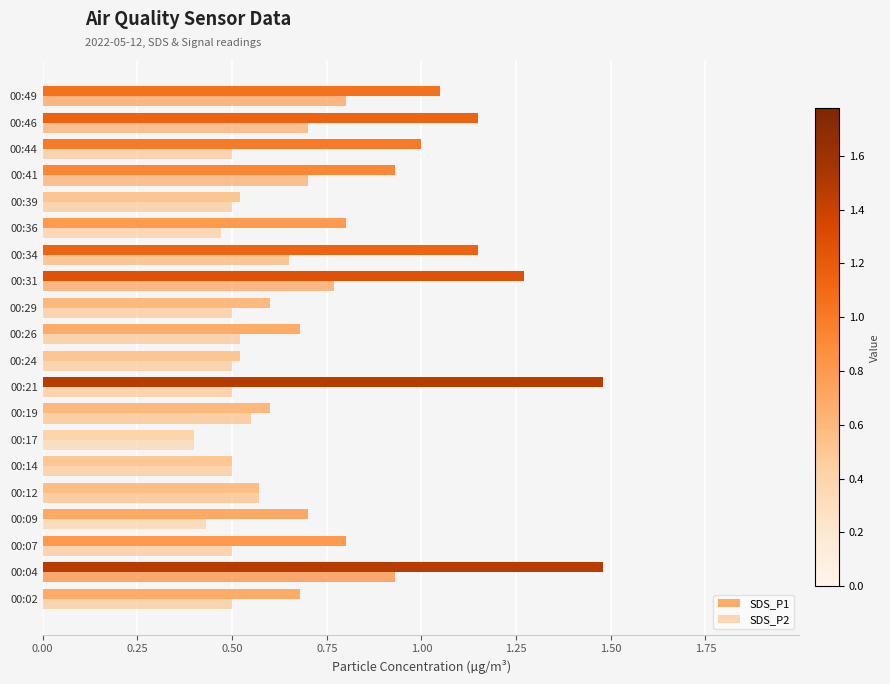

Count the number of data series in this chart.

2